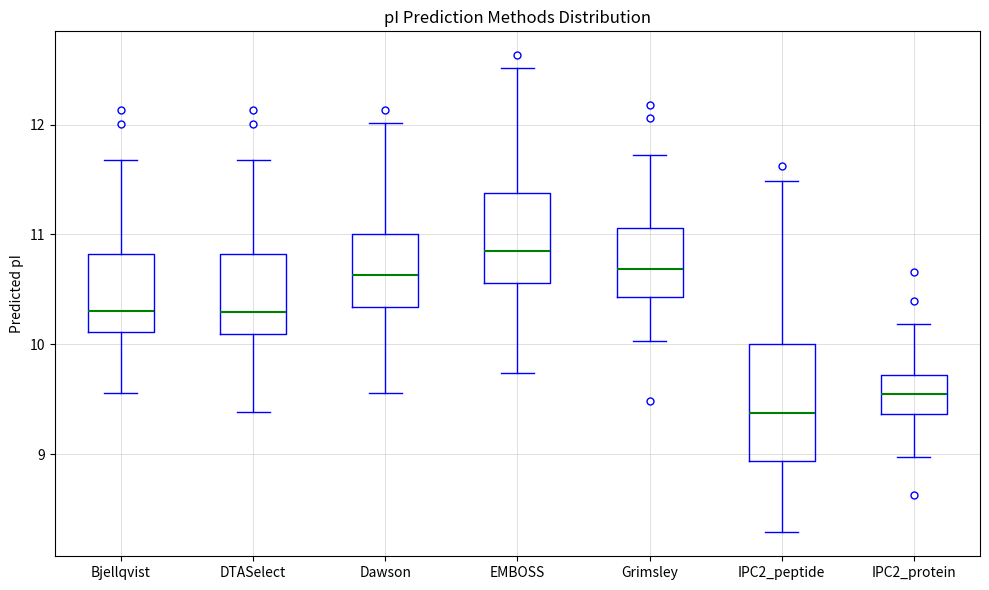

Reading left to right, transcribe this box plot: for each box, give where its median line is, the range the box spans, and where its two whiskers end, as read against the y-axis. The values are not printed on the chart, so give them approximately, as read against the axis.

Bjellqvist: median 10.3, box 10.1 to 10.8, whiskers 9.6 to 11.7
DTASelect: median 10.3, box 10.1 to 10.8, whiskers 9.4 to 11.7
Dawson: median 10.6, box 10.3 to 11.0, whiskers 9.6 to 12.0
EMBOSS: median 10.8, box 10.6 to 11.4, whiskers 9.7 to 12.5
Grimsley: median 10.7, box 10.4 to 11.1, whiskers 10.0 to 11.7
IPC2_peptide: median 9.4, box 8.9 to 10.0, whiskers 8.3 to 11.5
IPC2_protein: median 9.5, box 9.4 to 9.7, whiskers 9.0 to 10.2